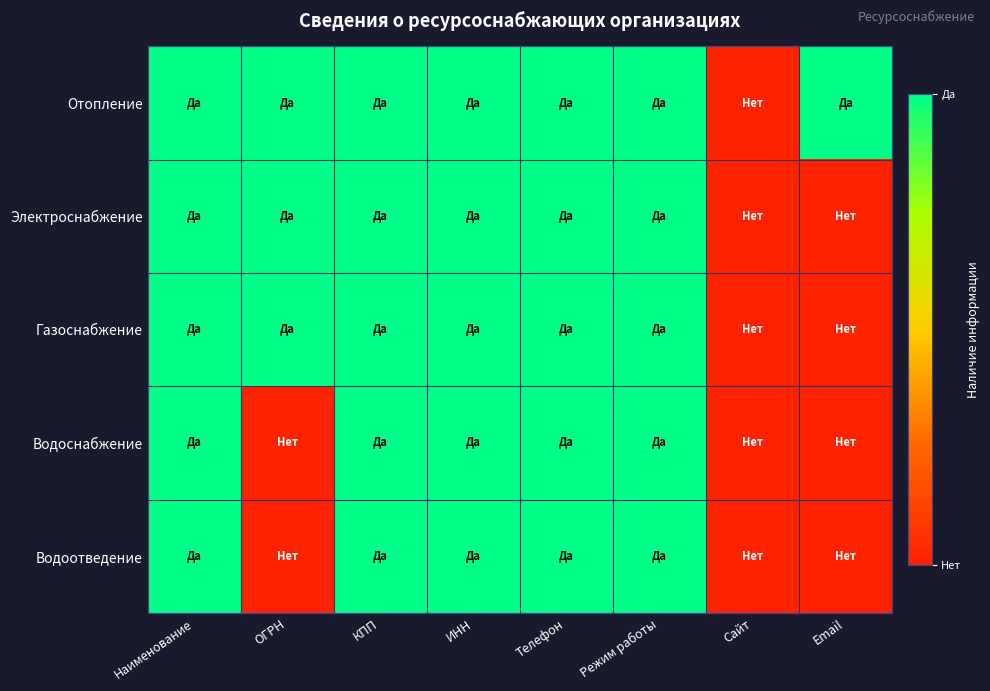

Count the number of data series in this chart.

5